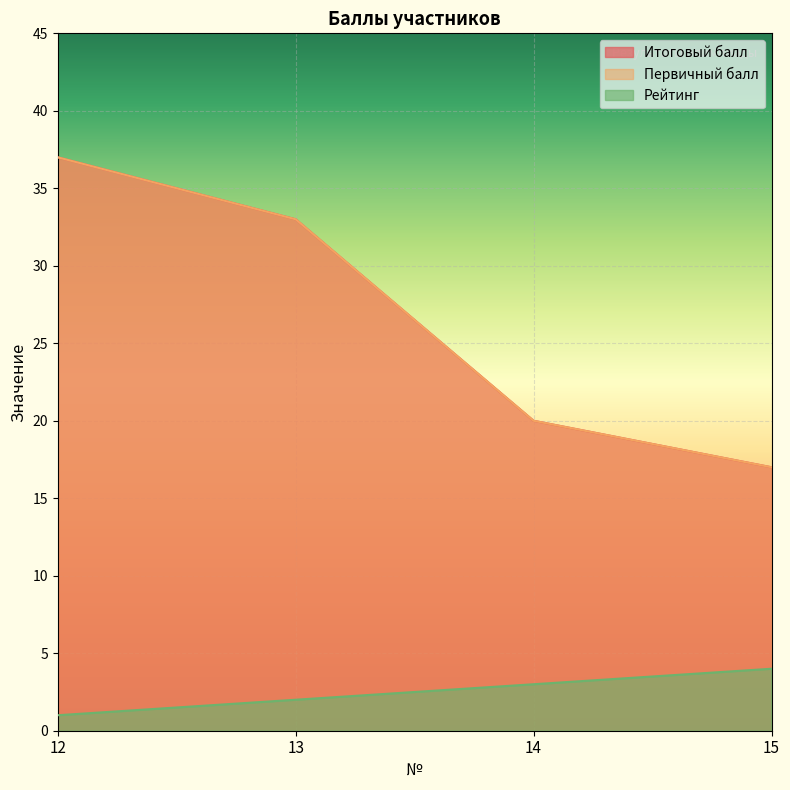

What is the value of the Рейтинг point at the 4th from the left?

4